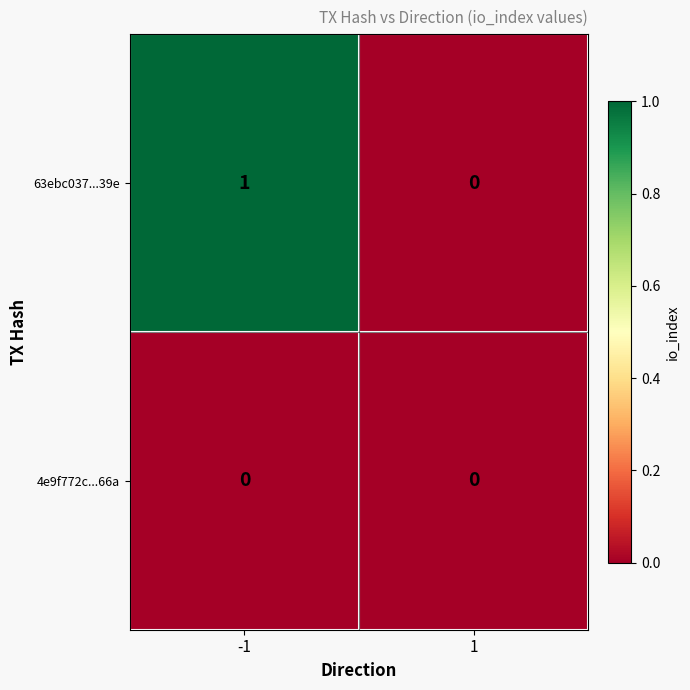

Between -1 and 1, which series saw the biggest shift?

63ebc037...39e